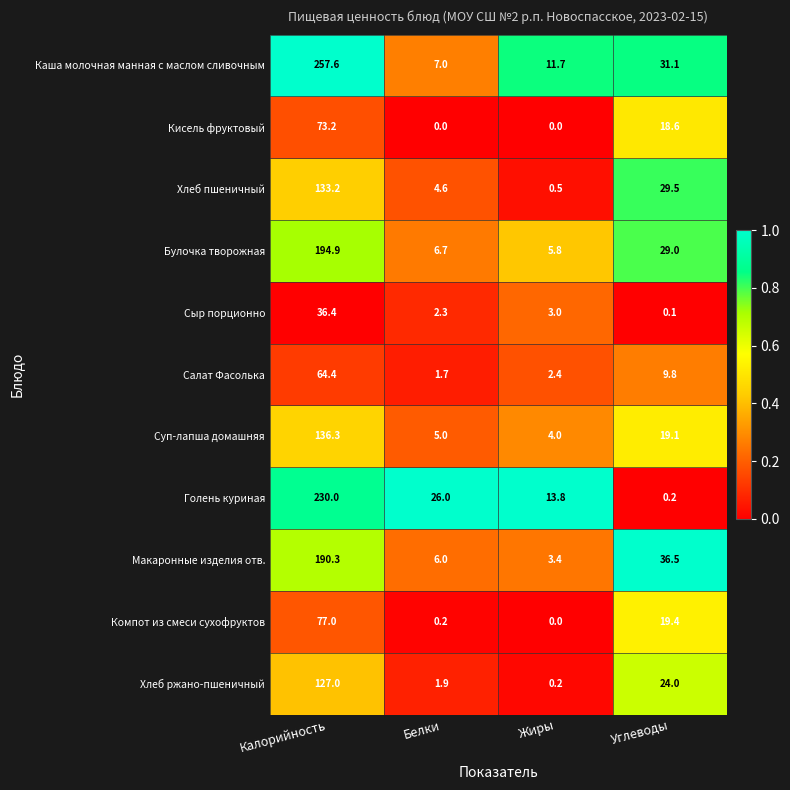

How many data points does each series have?

4